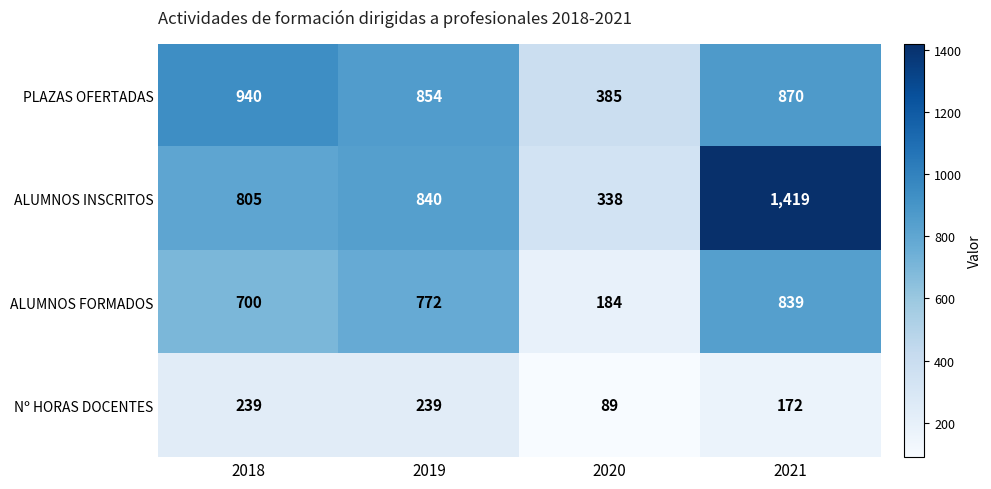

Is it true that ALUMNOS INSCRITOS equals 338 at 2020?

True